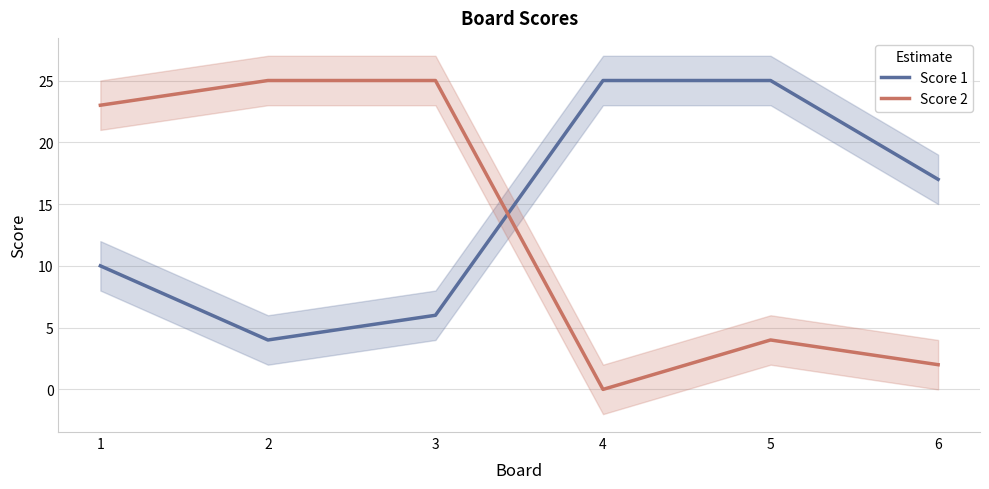

How many times do Score 2 and Score 1 cross each other?

1